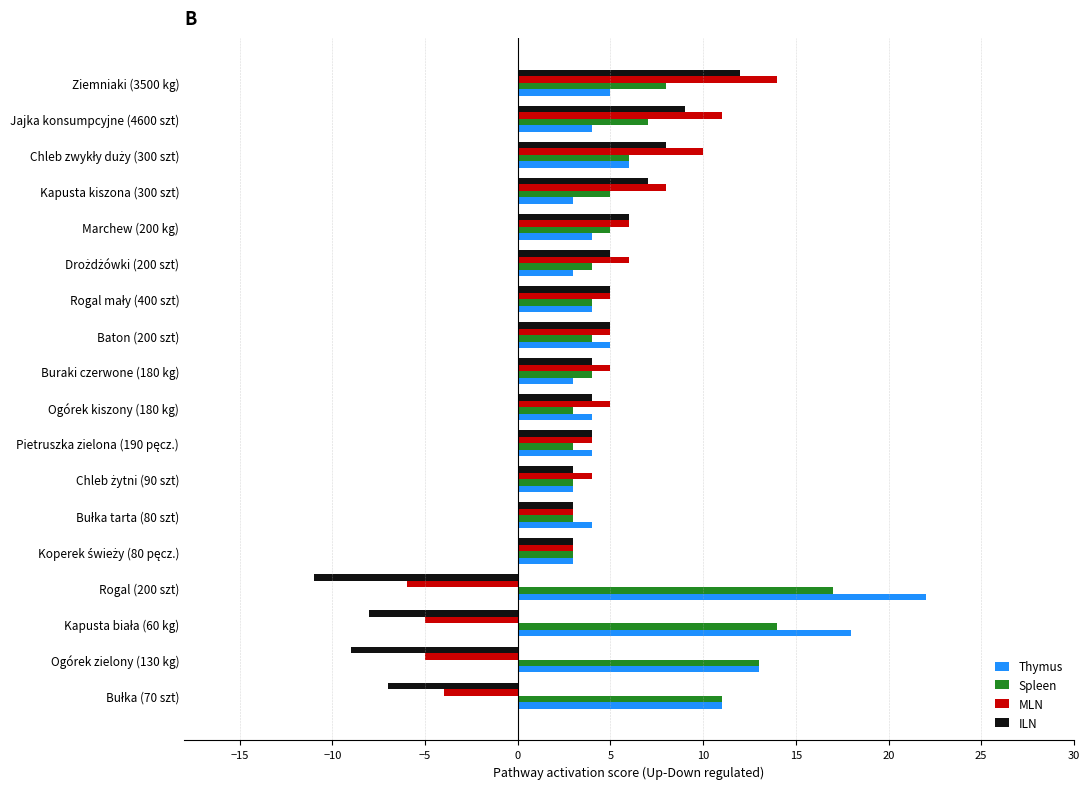

What is the average value of the Thymus series?

7